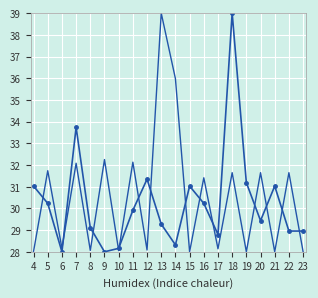

What is the minimum value shown in the chart?

28.0